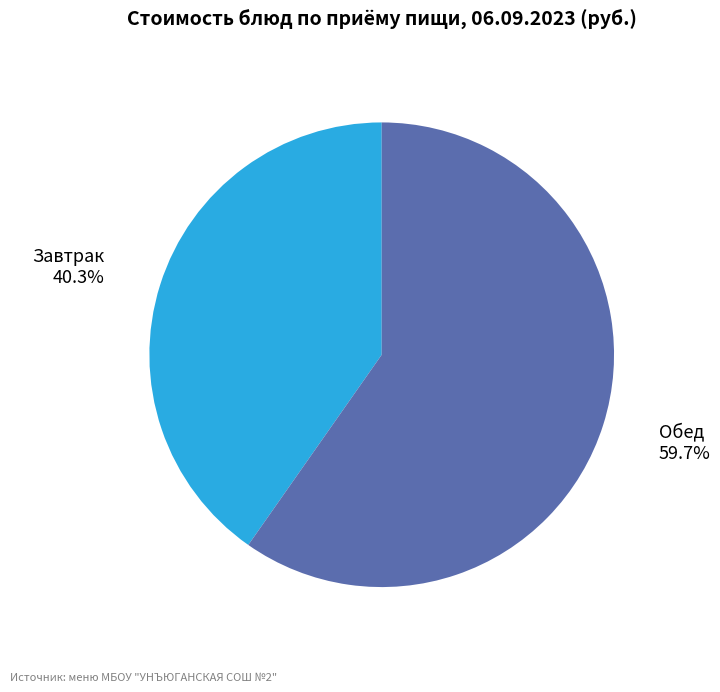

How many segments does this pie chart have?

2